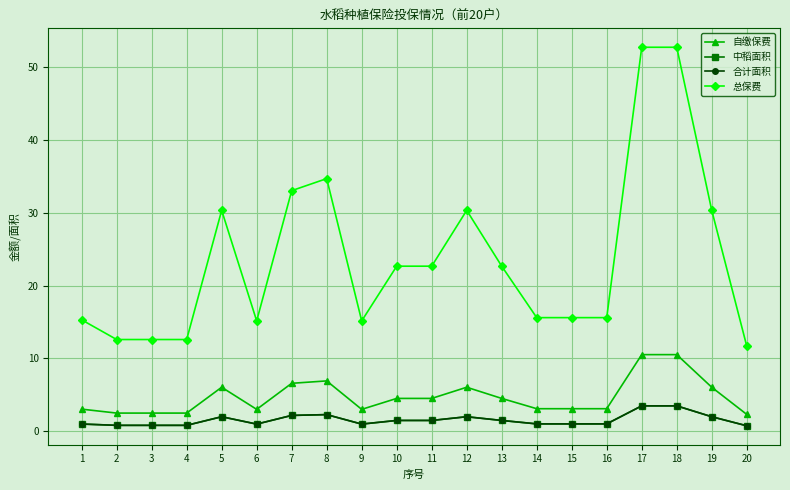

True or false: 中稻面积 and 自缴保费 intersect in this chart.

False